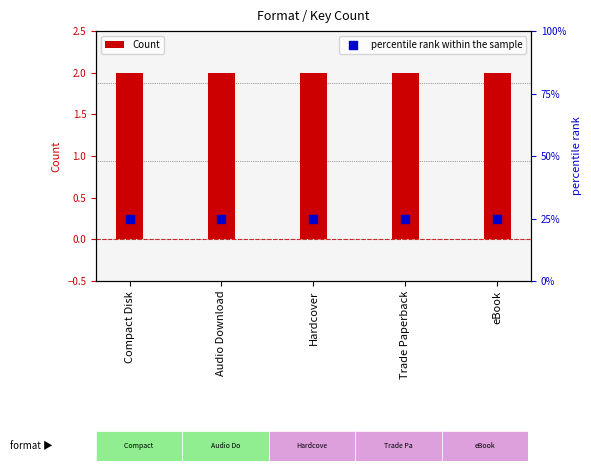

At which category is the sum across all series the highest?

Compact Disk